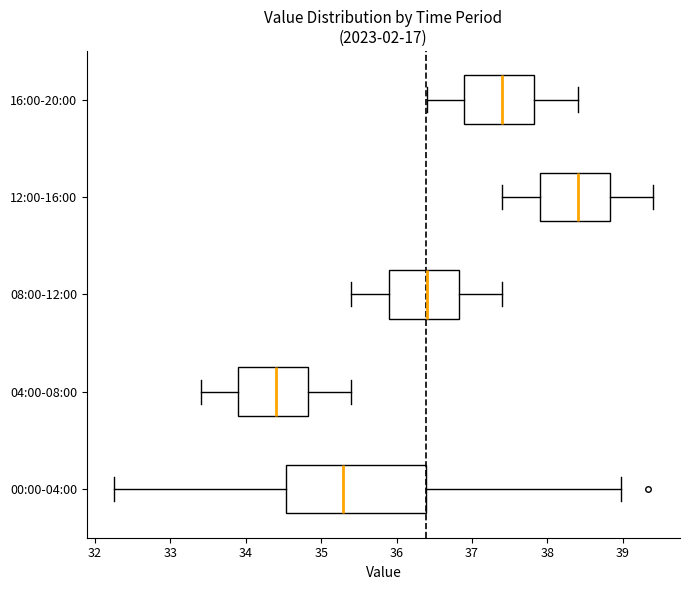

Reading bottom to top, transcribe this box plot: for each box, give where its median line is, the range the box spans, and where its two whiskers end, as read against the x-axis. The values are not printed on the chart, so give them approximately, as read against the axis.

00:00-04:00: median 35.3, box 34.5 to 36.4, whiskers 32.3 to 39.0
04:00-08:00: median 34.4, box 33.9 to 34.8, whiskers 33.4 to 35.4
08:00-12:00: median 36.4, box 35.9 to 36.8, whiskers 35.4 to 37.4
12:00-16:00: median 38.4, box 37.9 to 38.8, whiskers 37.4 to 39.4
16:00-20:00: median 37.4, box 36.9 to 37.8, whiskers 36.4 to 38.4